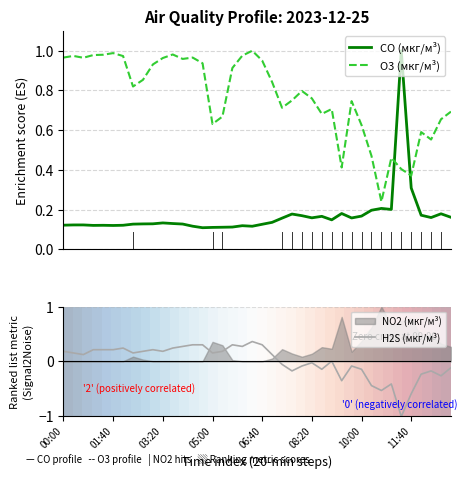

The value of CO (мкг/м³) at 37 is 0.1. True or false?

False